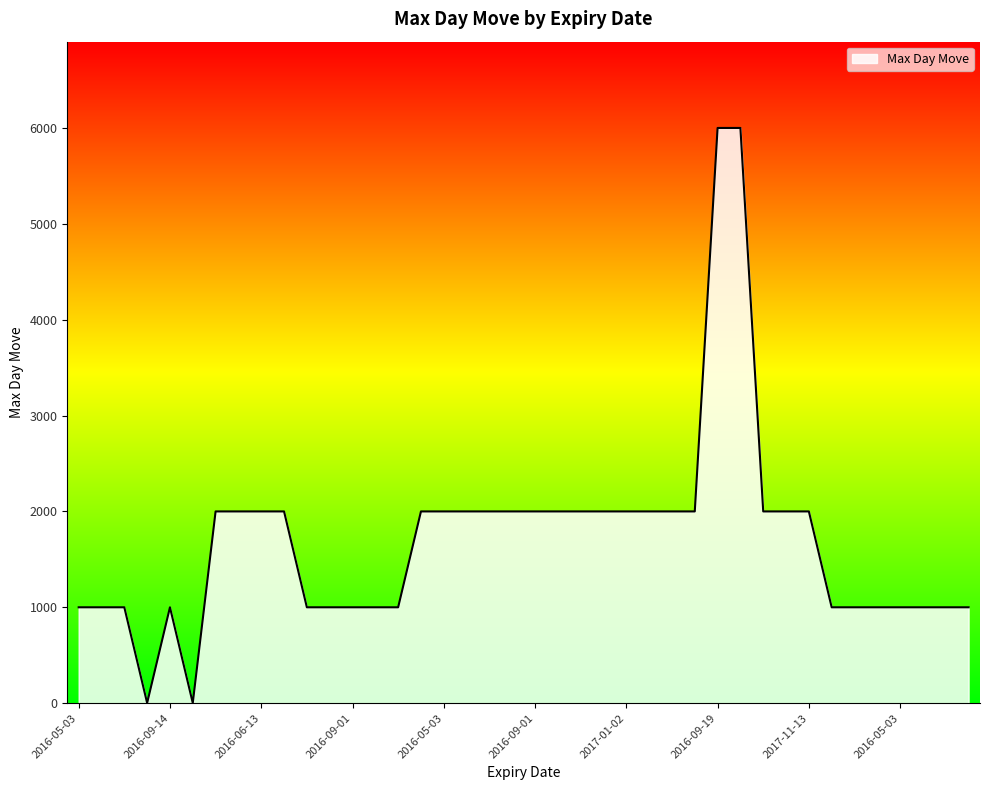

How many lines are shown in the chart?

1